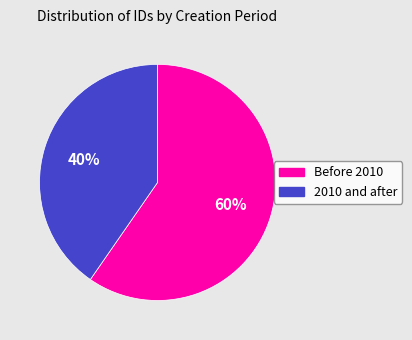

To the nearest percent, what portion does Before 2010 represent?

60%